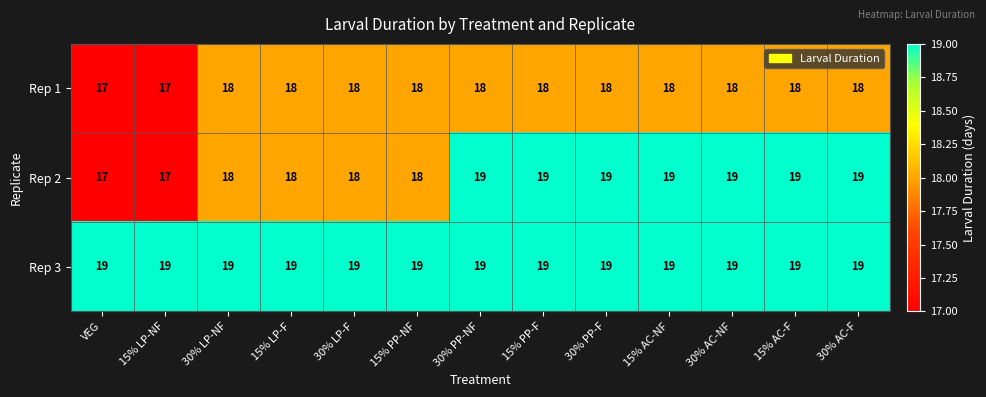

Count the number of data series in this chart.

3